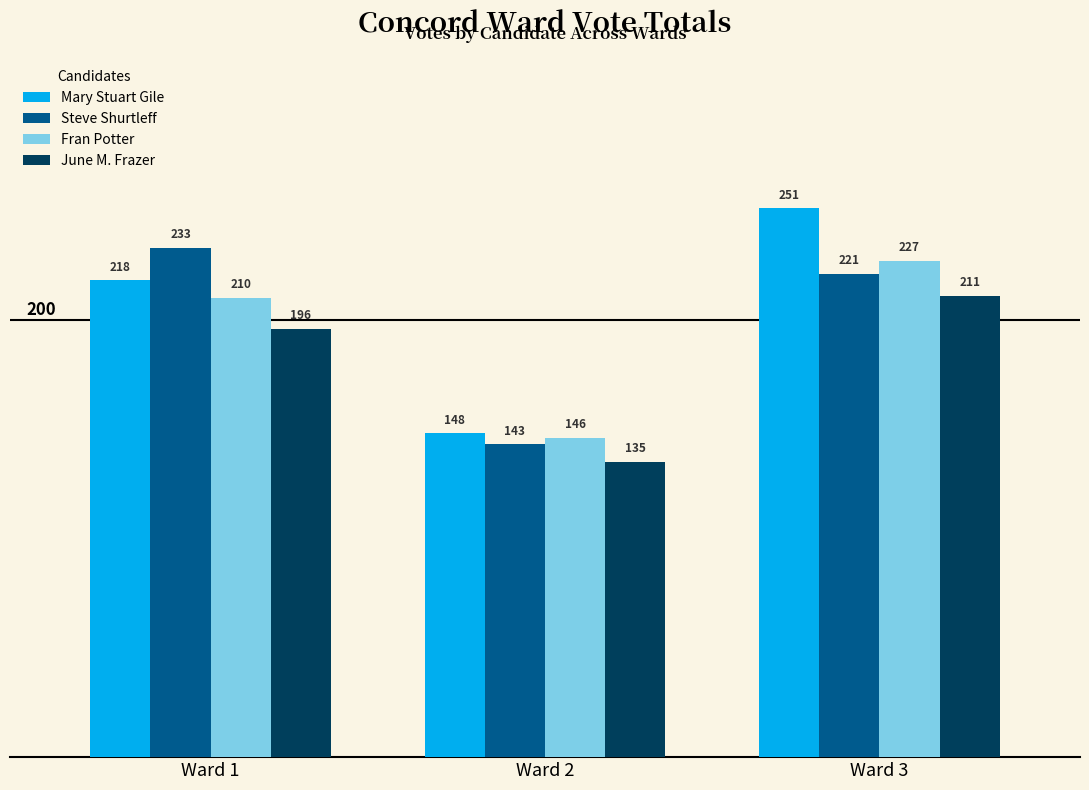

How many bars are there in total?

12